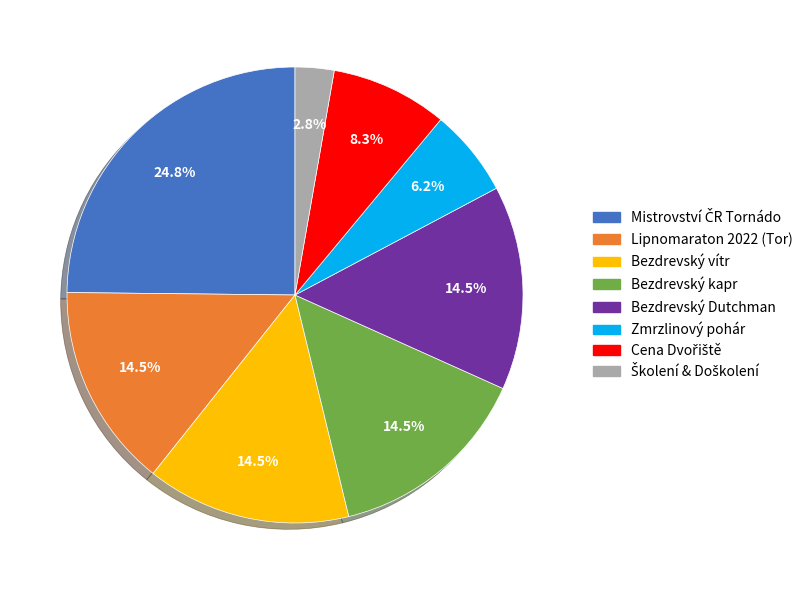

Is there a majority slice in this chart?

No